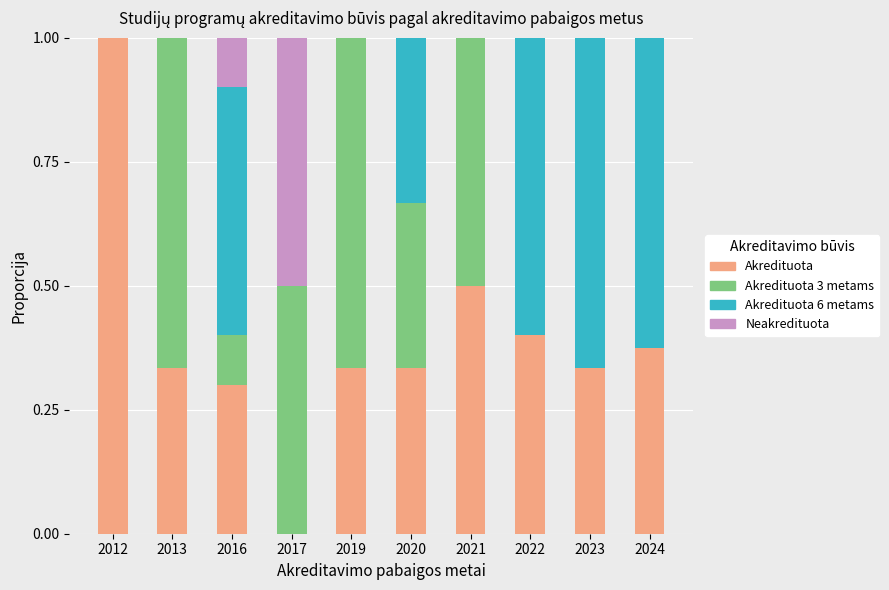

Read the Akredituota value at 2012.

1.0